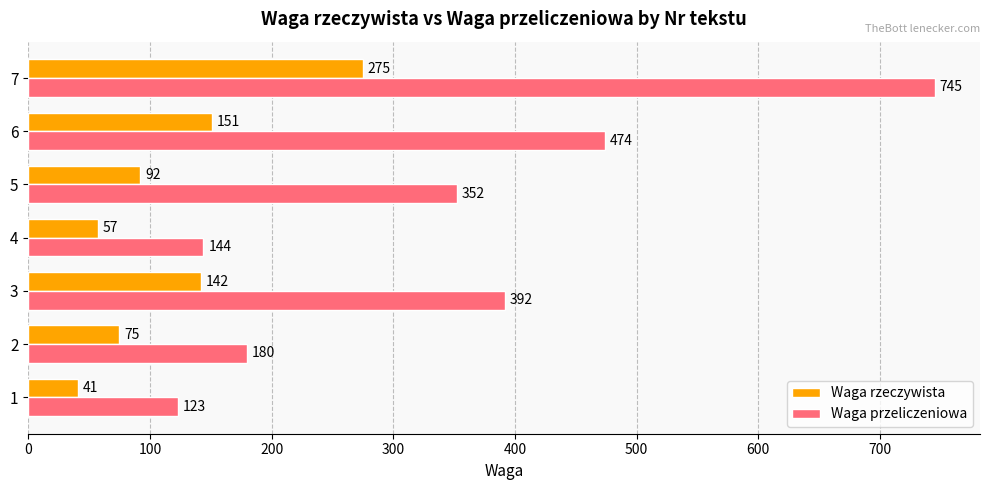

Where is Waga przeliczeniowa nearest to the value 434?

6